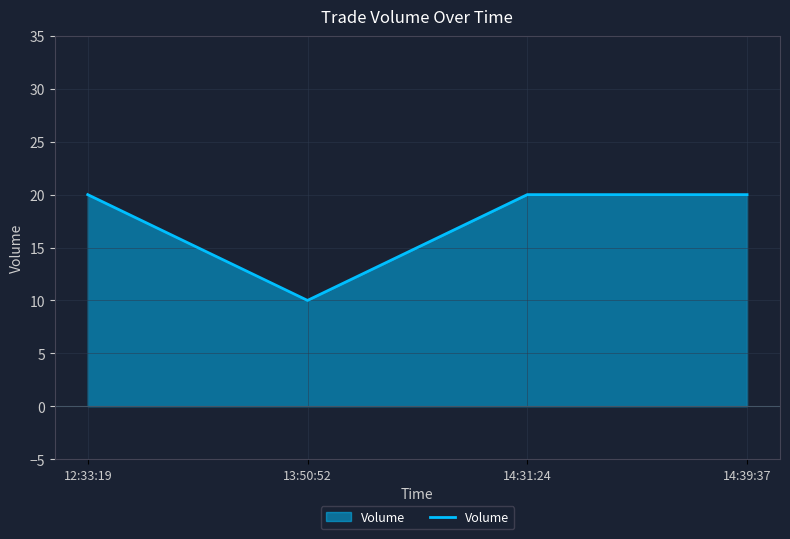

What is the sum of the values at 13:50:52 and 14:31:24?

30